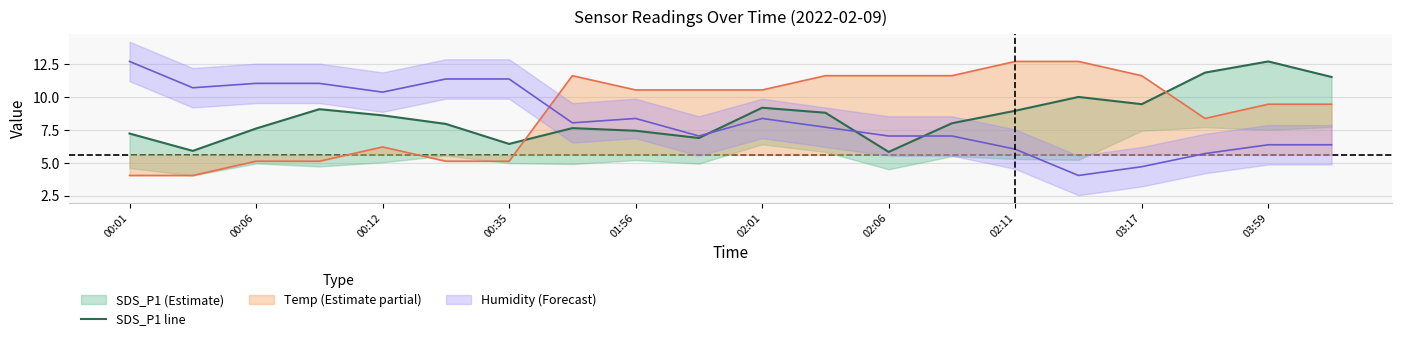

Is this an area chart (filled region under the line)?

No